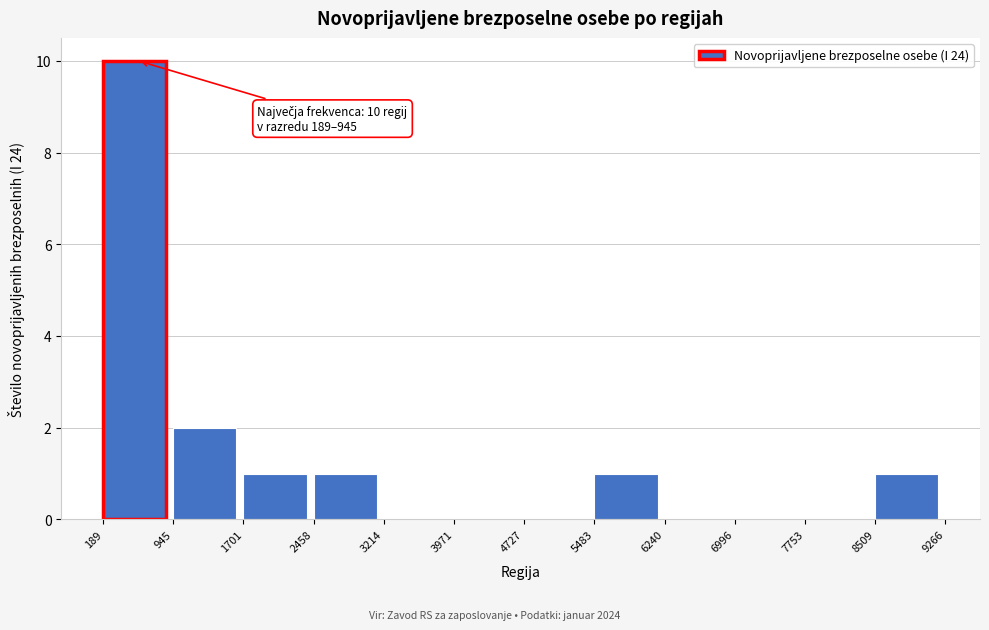

Over which range of the x-axis is the bar tallest?

189 to 945